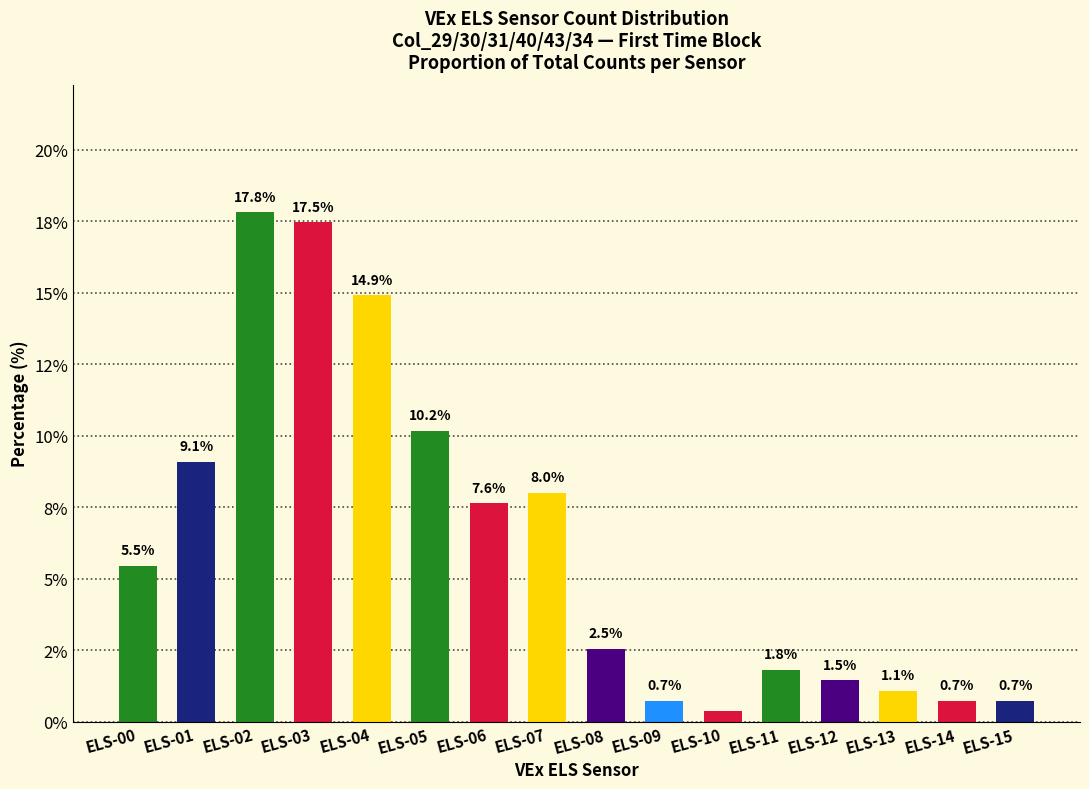

How many bars are there in total?

16